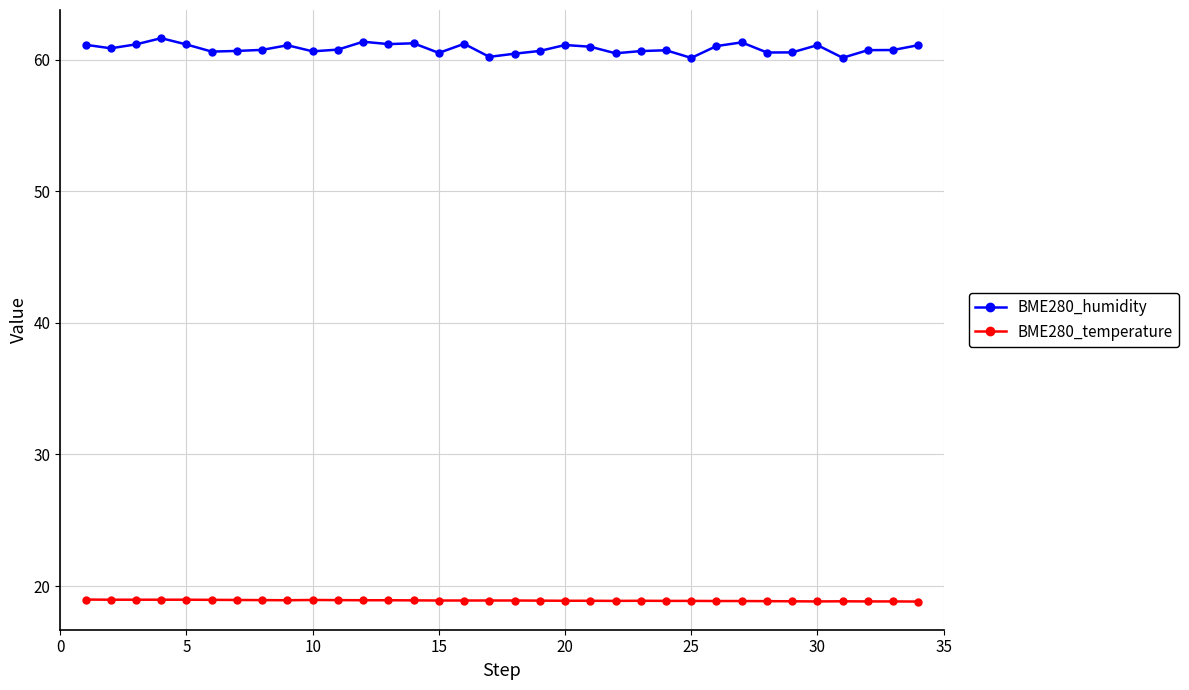

Which series has the widest spread of values?

BME280_humidity